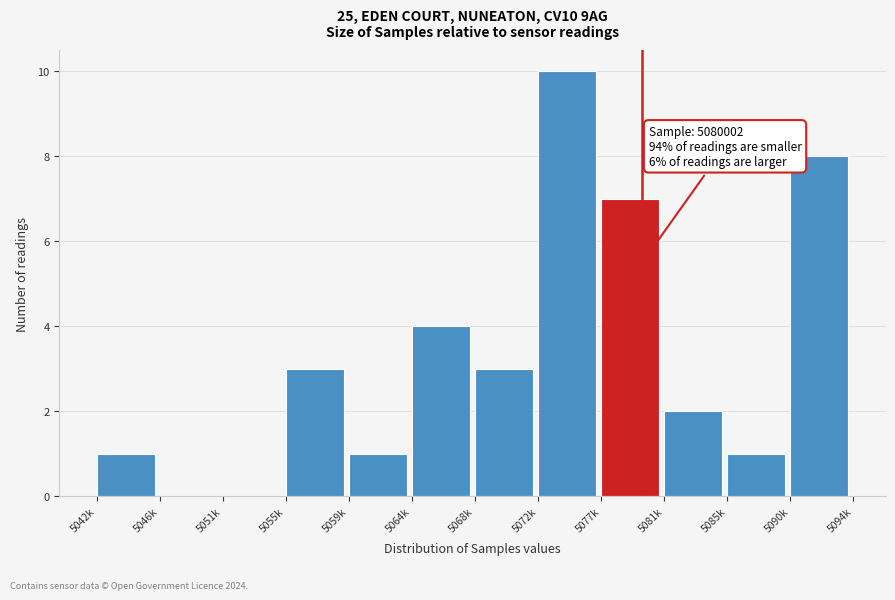

Reading left to right, extract all data points from this chart.

5042k=1	5046k=0	5051k=0	5055k=3	5059k=1	5064k=4	5068k=3	5072k=10	5077k=7	5081k=2	5085k=1	5090k=8